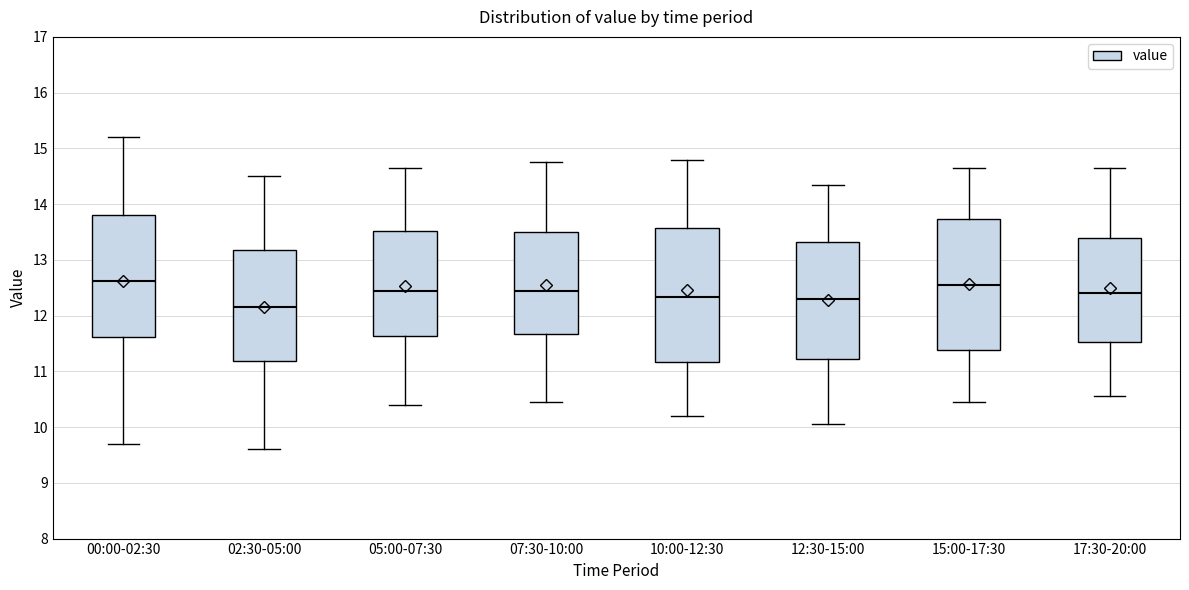

Which box's median line is the lowest?

02:30-05:00